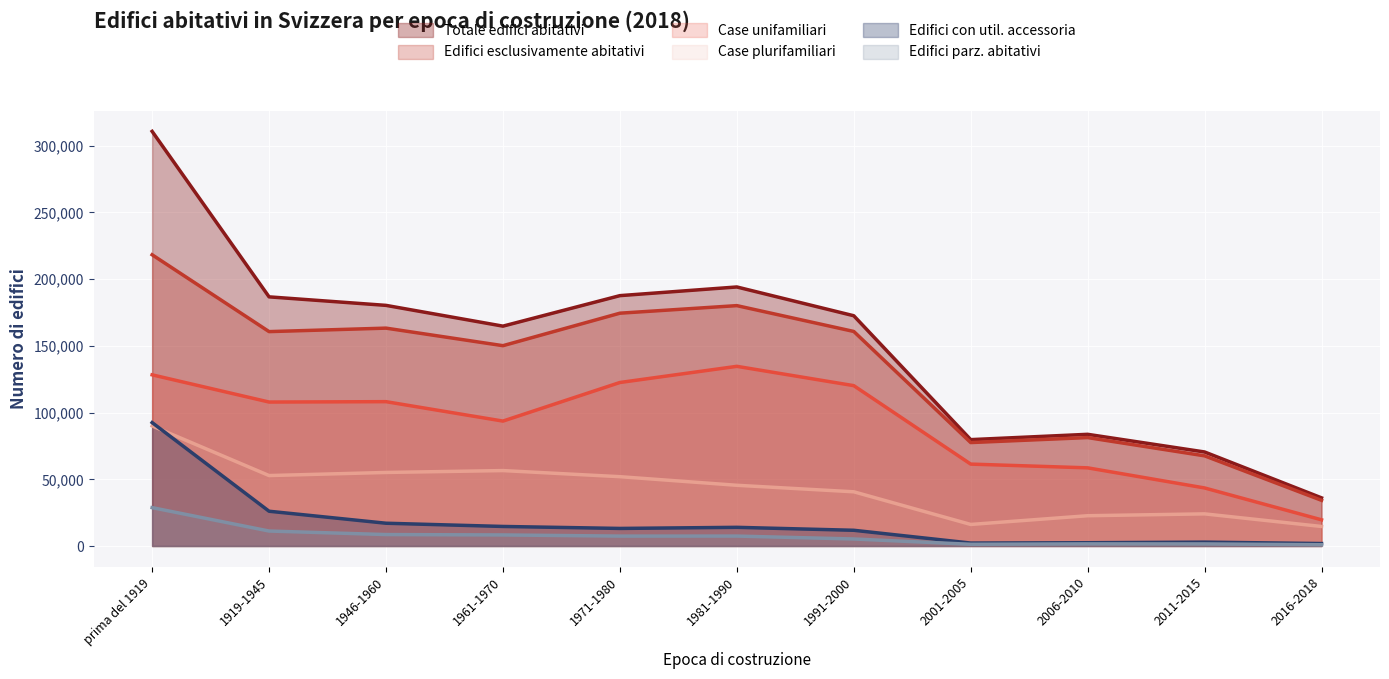

Rank the series by their maximum value, from lowest to highest.

Edifici parz. abitativi, Case plurifamiliari, Edifici con util. accessoria, Case unifamiliari, Edifici esclusivamente abitativi, Totale edifici abitativi